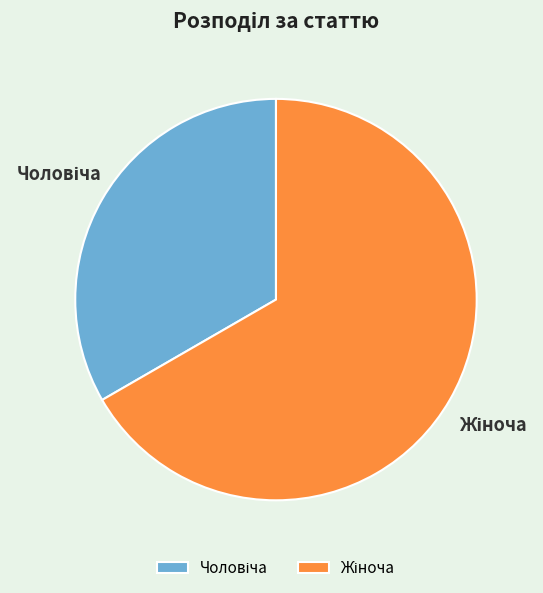

Does any single category account for the majority?

Yes